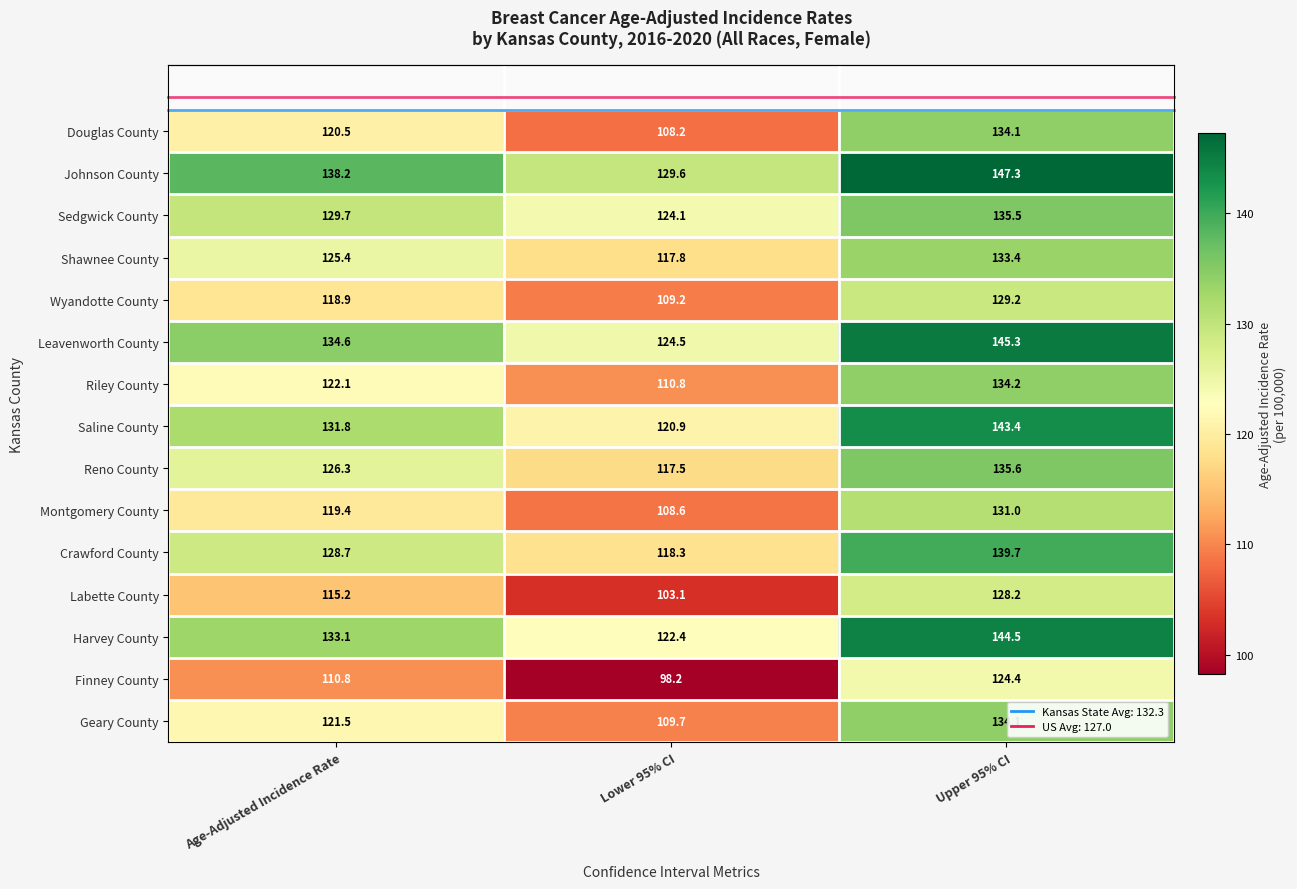

At how many categories does at least one series exceed 99?

3